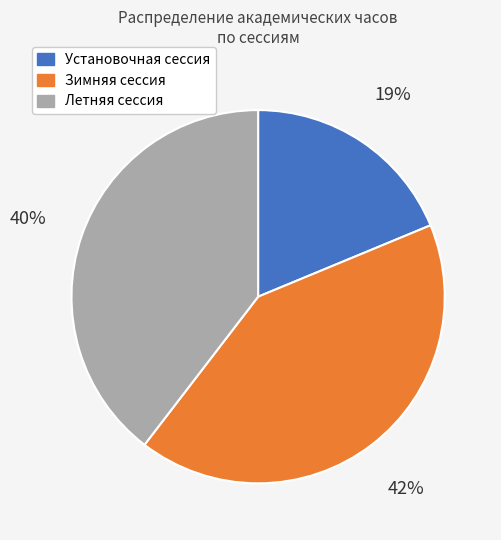

Does Зимняя сессия represent more than half of the total?

No